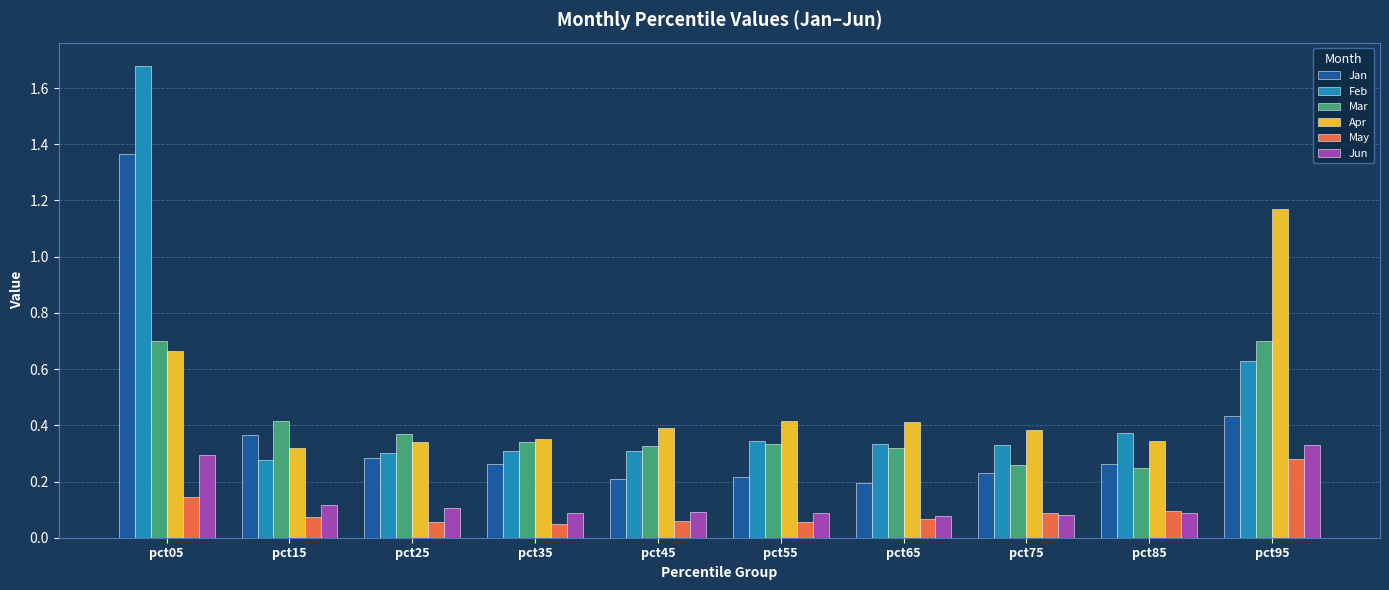

At which category is the sum across all series the highest?

pct05